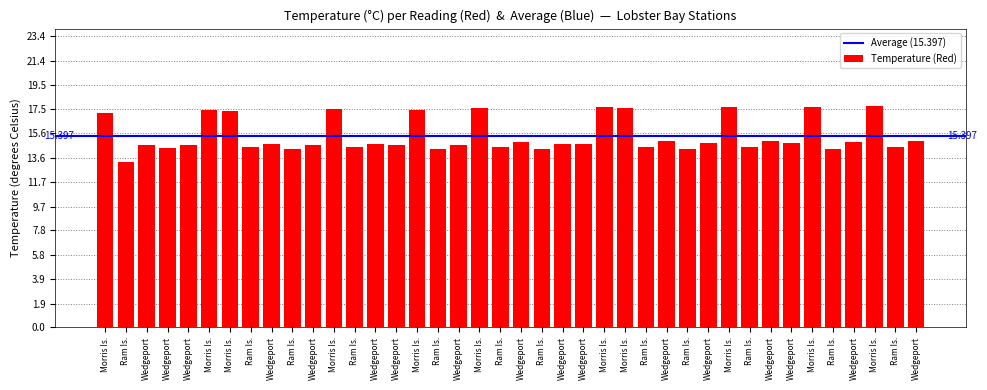

What is the difference between the maximum and minimum values?

4.5